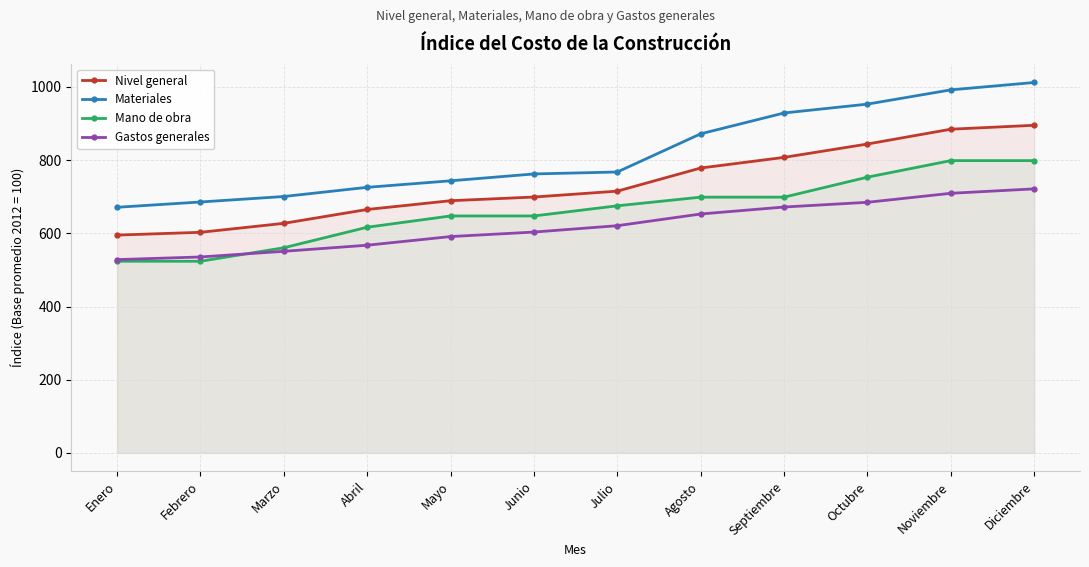

True or false: Mano de obra and Materiales intersect in this chart.

False